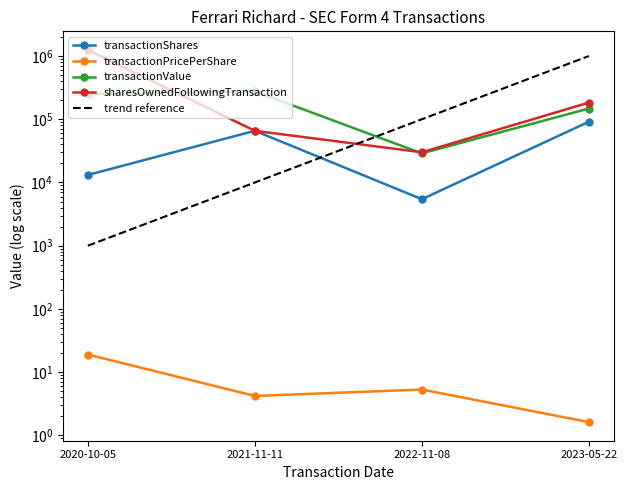

Reading left to right, transcribe all the data shown in this chart.

transactionShares: 13157.0	65653.0	5438.0	91300.0
transactionPricePerShare: 19.0	4.2	5.3	1.6
transactionValue: 249983.0	275743.0	28874.0	147906.0
sharesOwnedFollowingTransaction: 1248508.0	65653.0	30035.0	183514.0